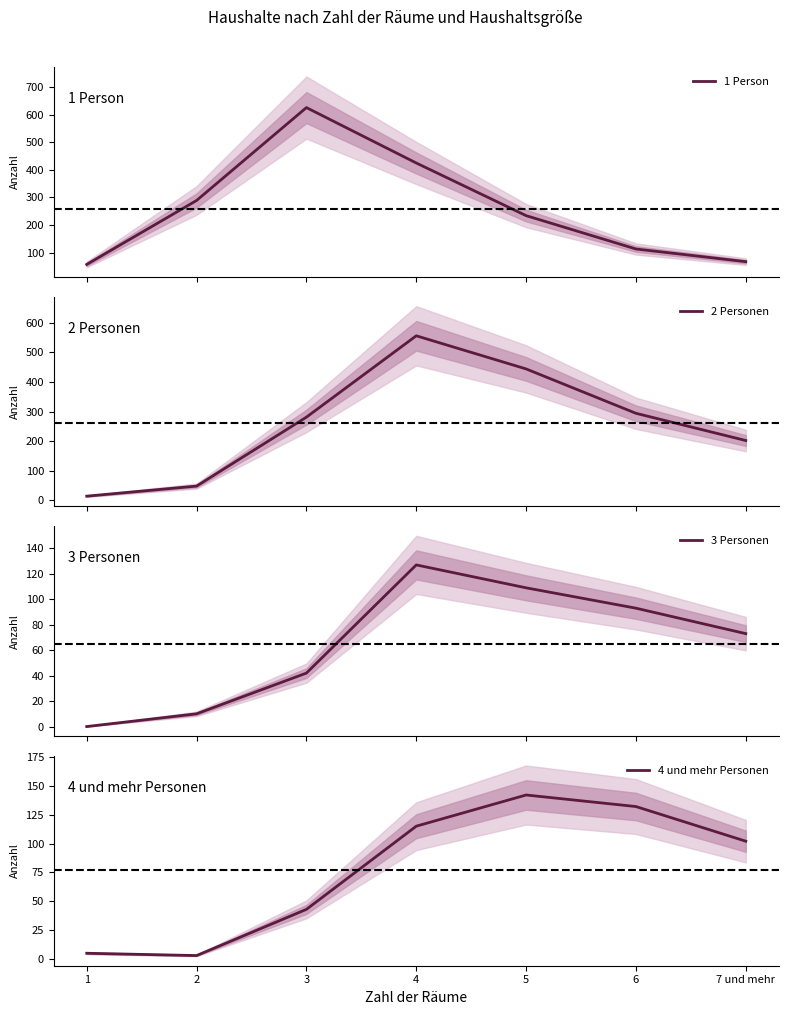

What is the maximum value shown in the chart?

626